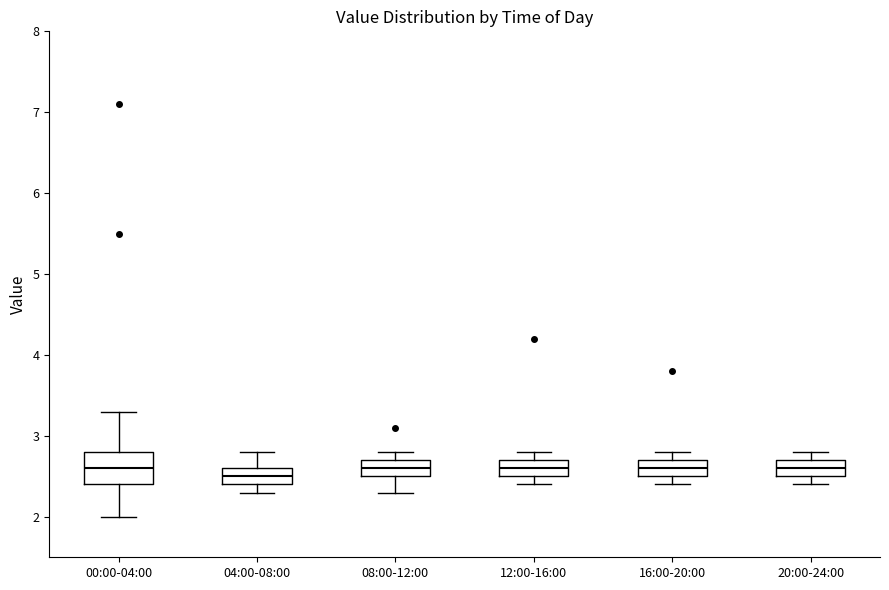

Where is the lower edge of the box for 08:00-12:00 on the y-axis? The values are not printed on the chart, so give them approximately, as read against the axis.

2.5